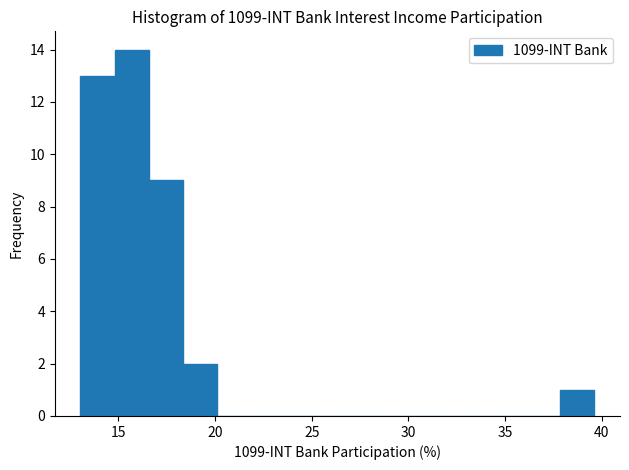

Read against the x-axis, roughly where is the centre of the tallest bar?

15.5